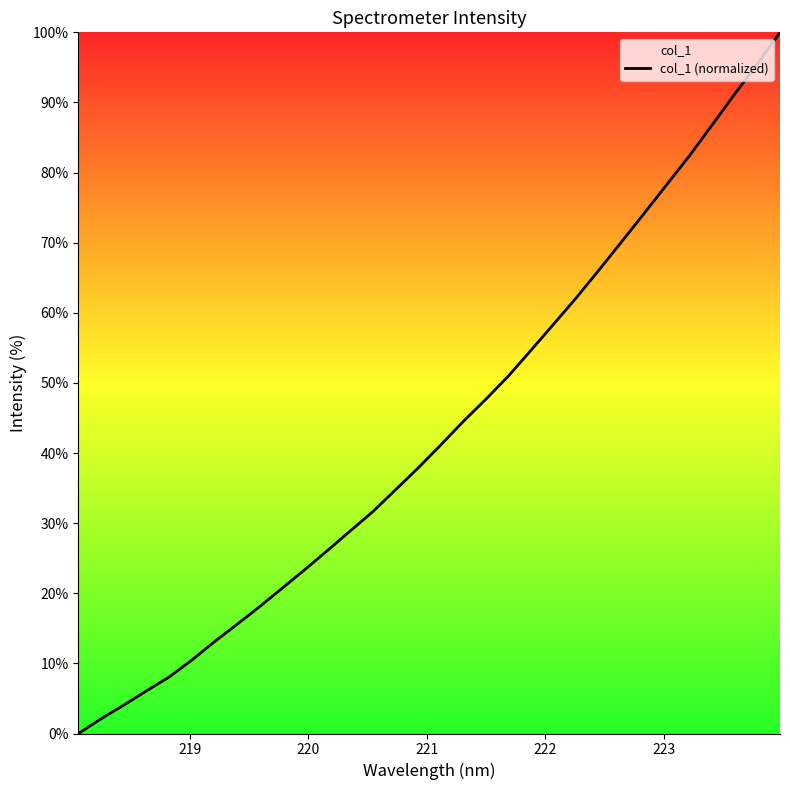

What is the greatest value displayed?

100.0